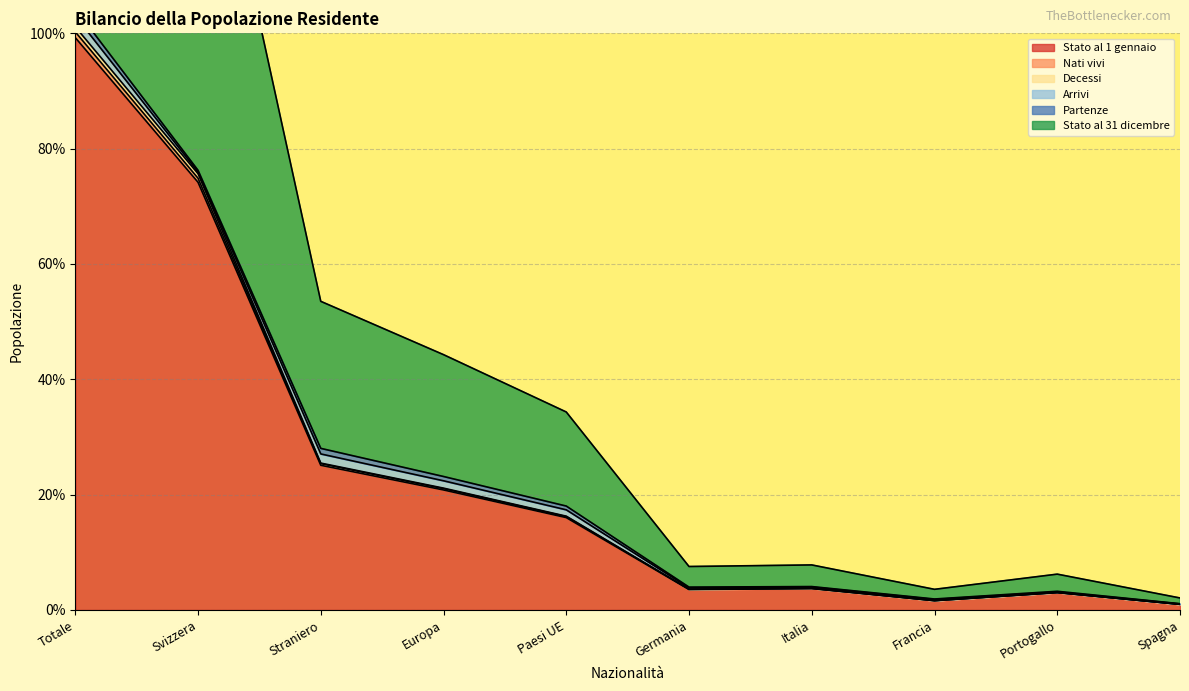

True or false: Stato al 31 dicembre has more than 1 interior local peaks.

True